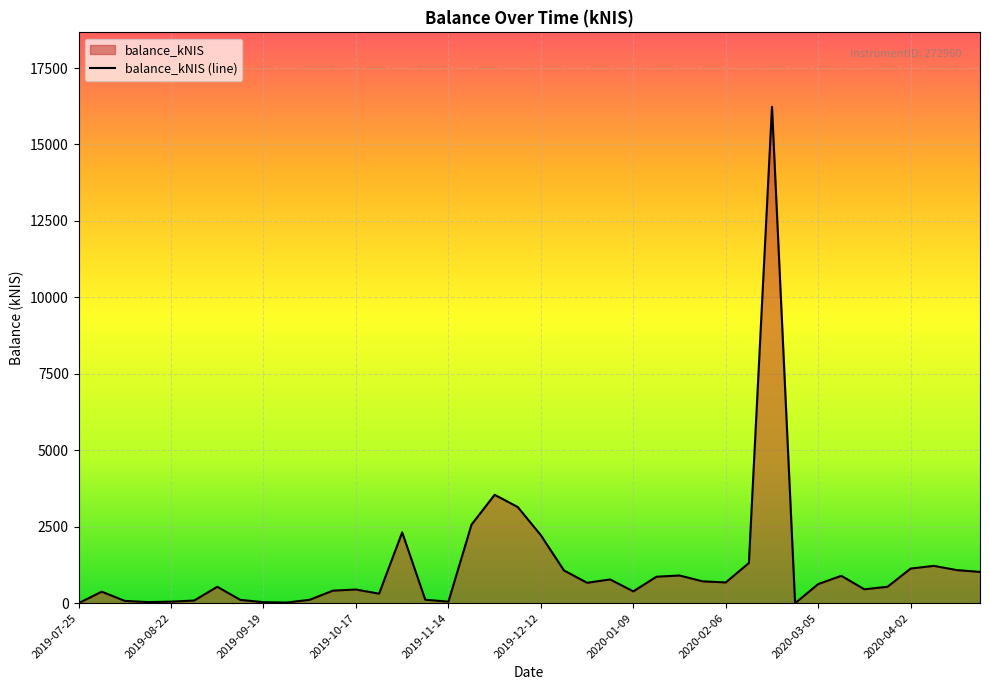

How many values are below 625?

20